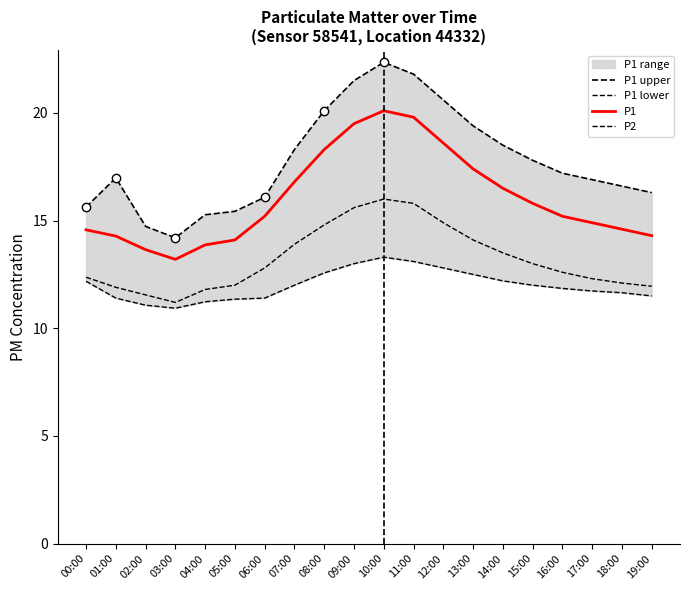

True or false: P1 lower and P2 cross at least once.

False